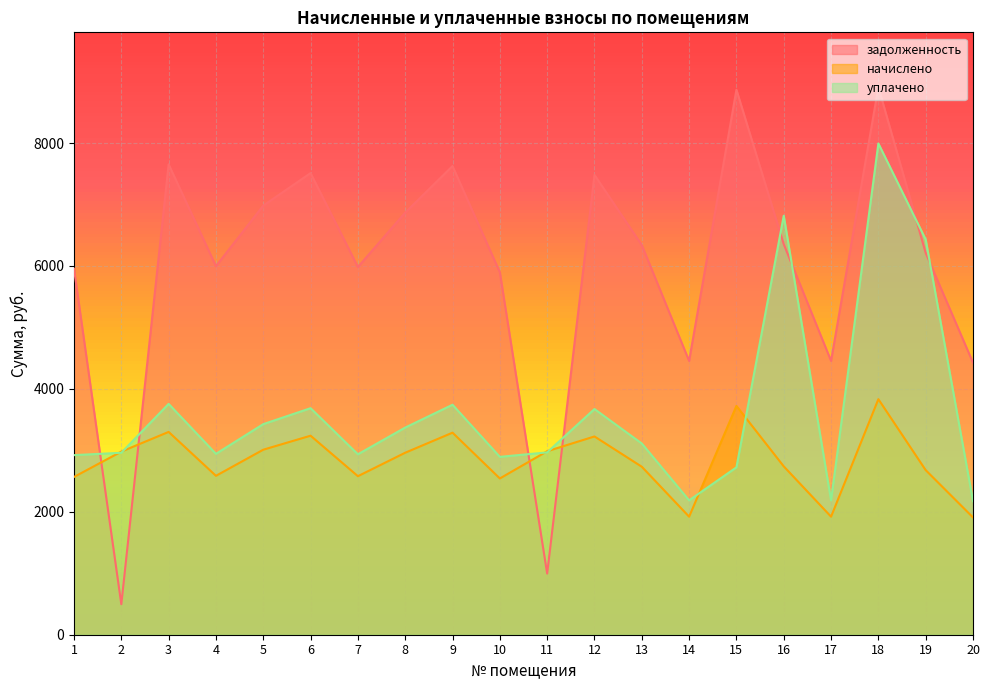

Between 7 and 15, which series saw the biggest shift?

задолженность